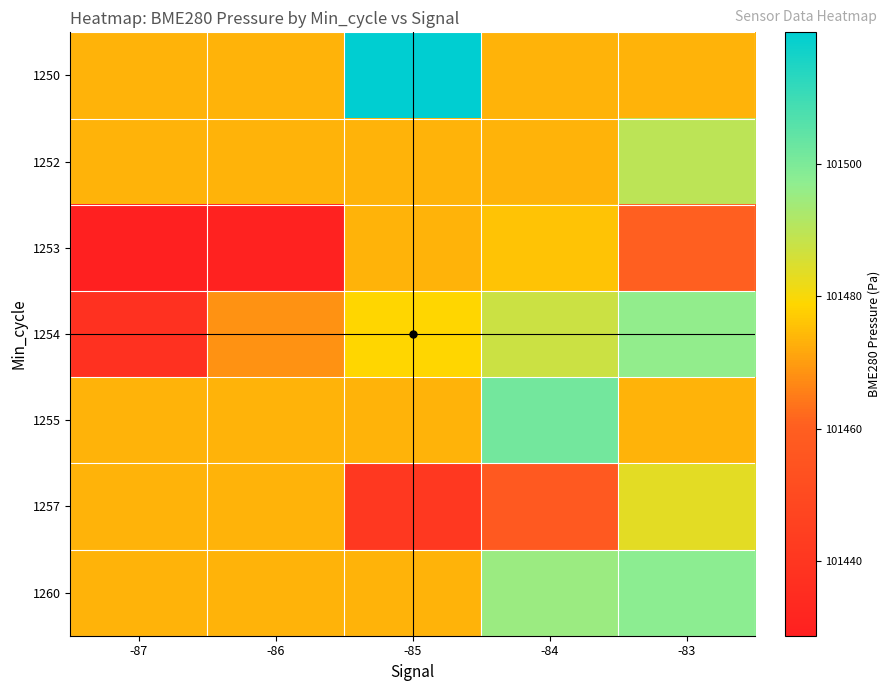

What is the total value across all series at -86?

710265.7